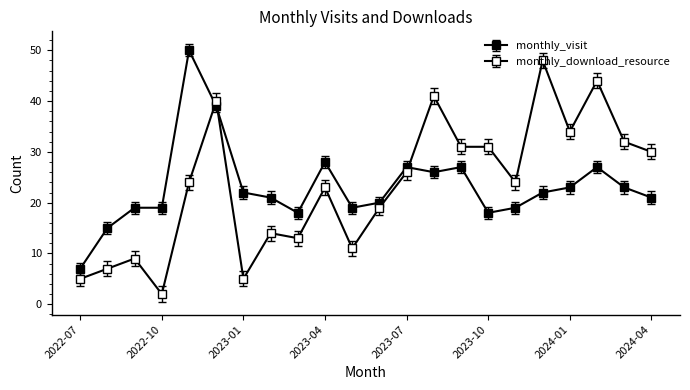

Count the number of categories in the chart.

22